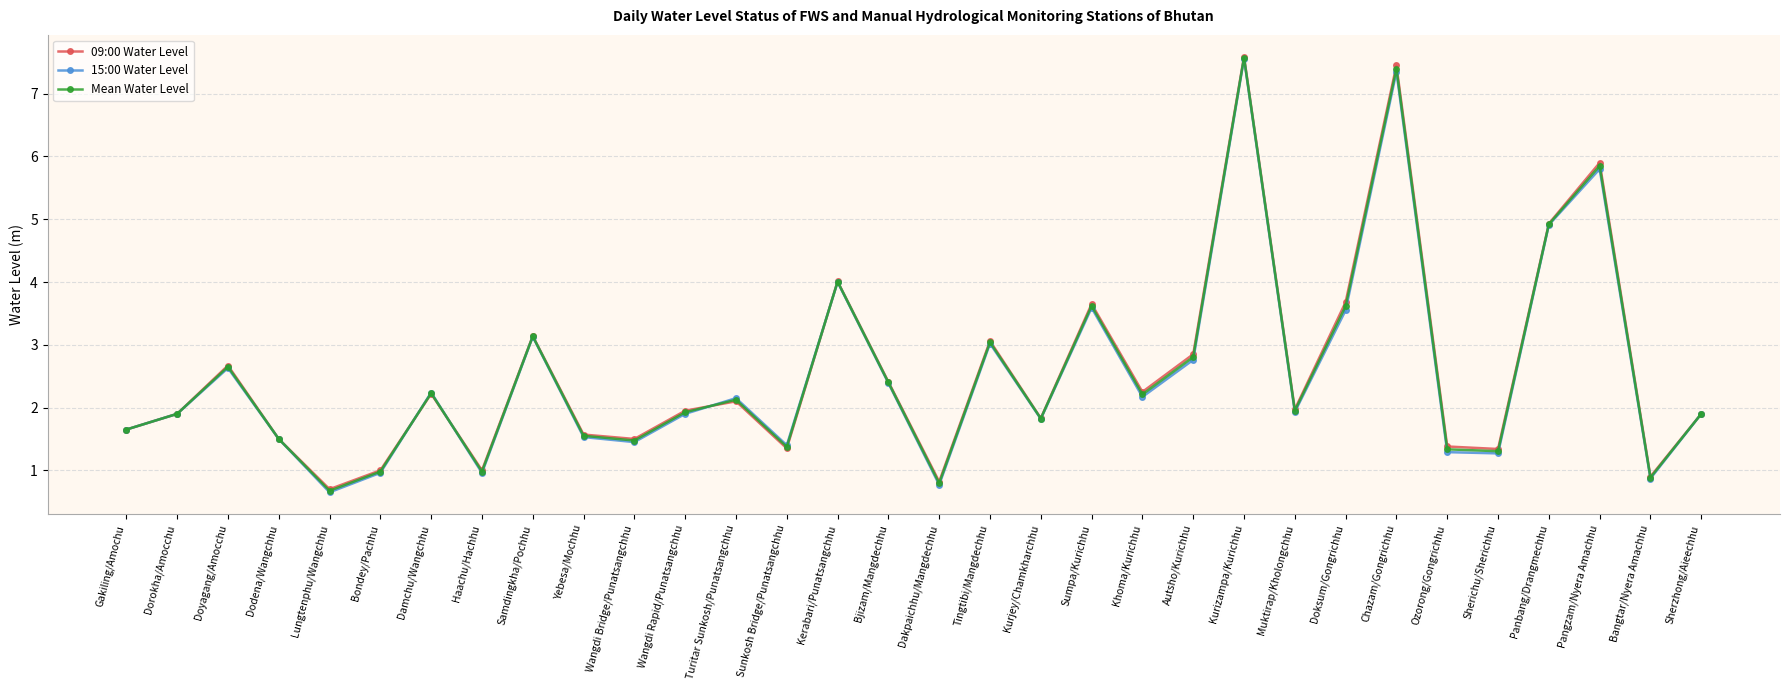

What is the approximate value of Mean Water Level at Wangdi Rapid/Punatsangchhu?

1.9